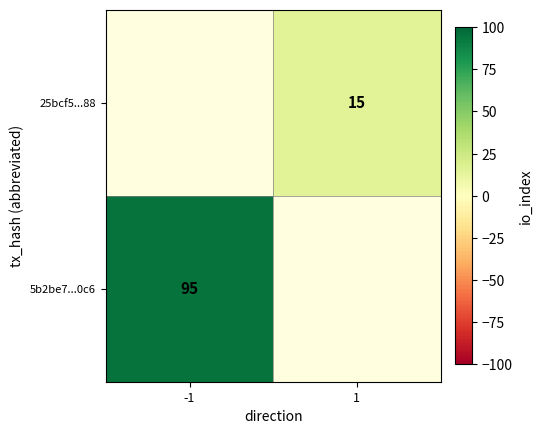

Which category has the lowest value across all series?

1